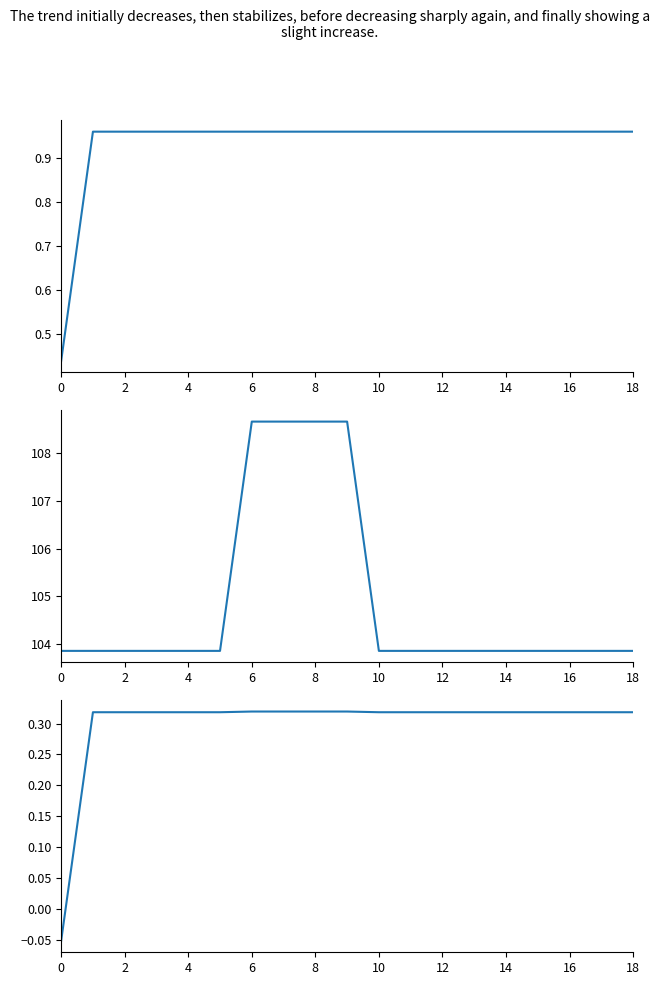

What is the value of the DS-2 minus BGS-5 point at the 5th from the left?

0.3